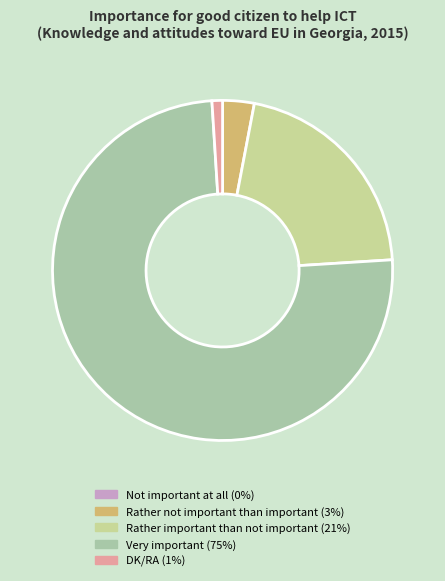

Which category accounts for the majority?

Very important (75%)